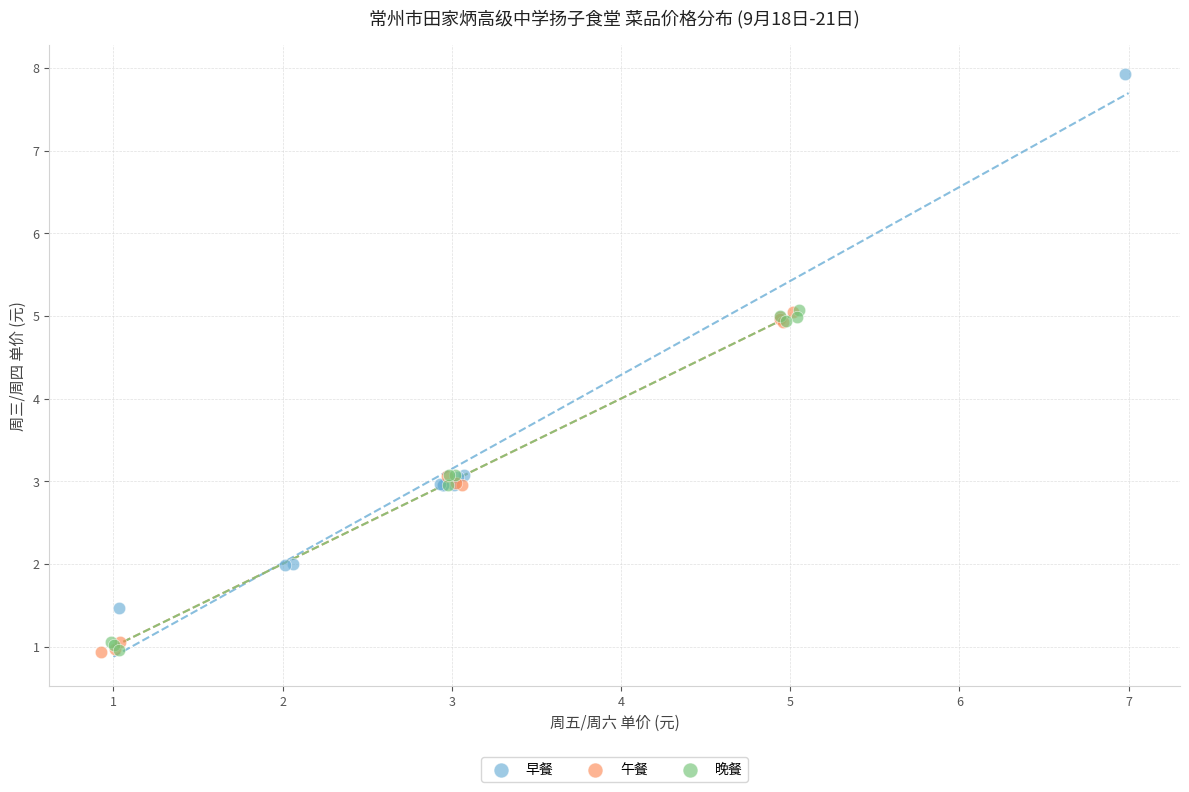

Which series reaches the maximum Y coordinate?

早餐